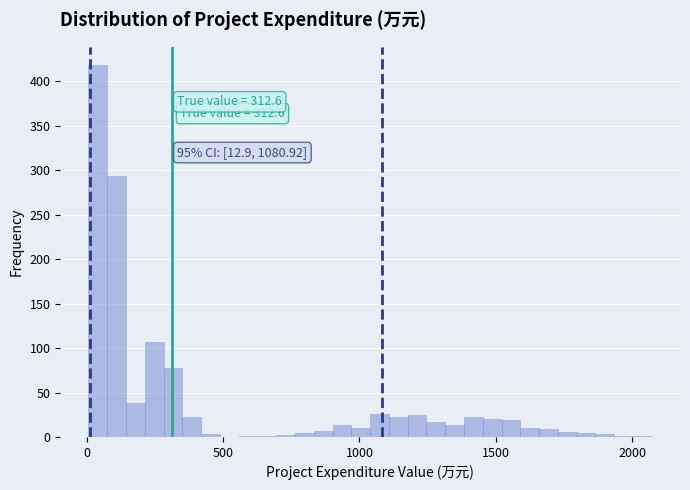

Around what value on the x-axis is the tallest bar? Give the approximate position of its centre, as read against the axis.

50